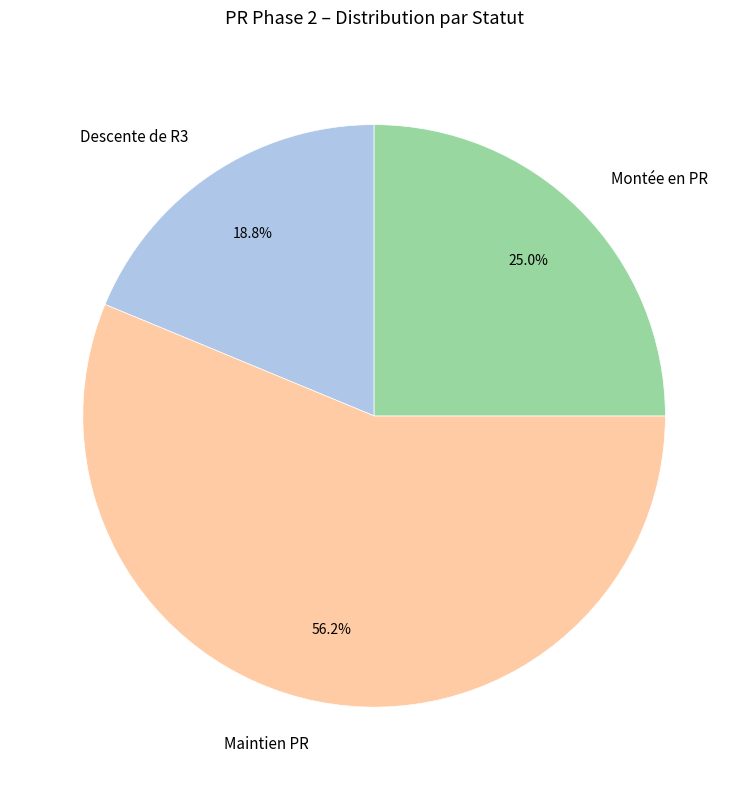

Rank the categories by value from highest to lowest.

Maintien PR, Montée en PR, Descente de R3